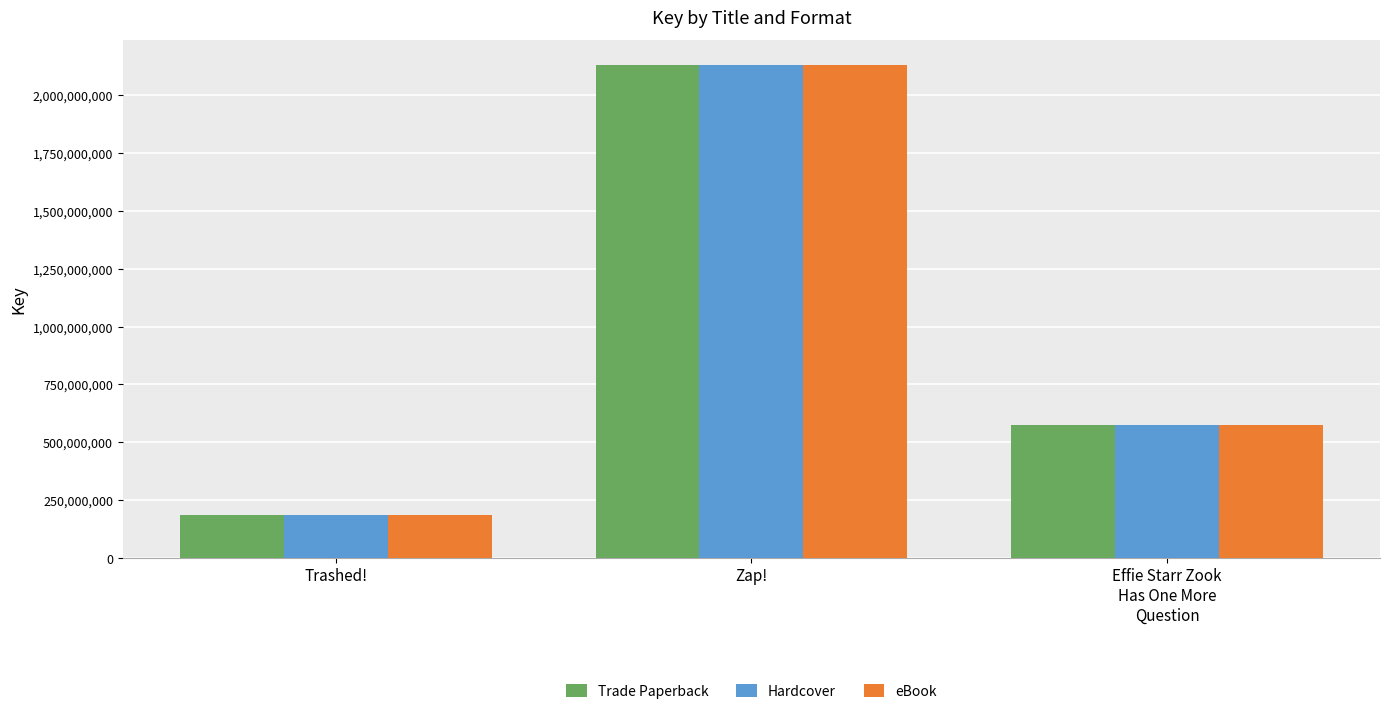

What is the sum of the Hardcover values at Effie Starr Zook
Has One More
Question and Zap!?

2708477600